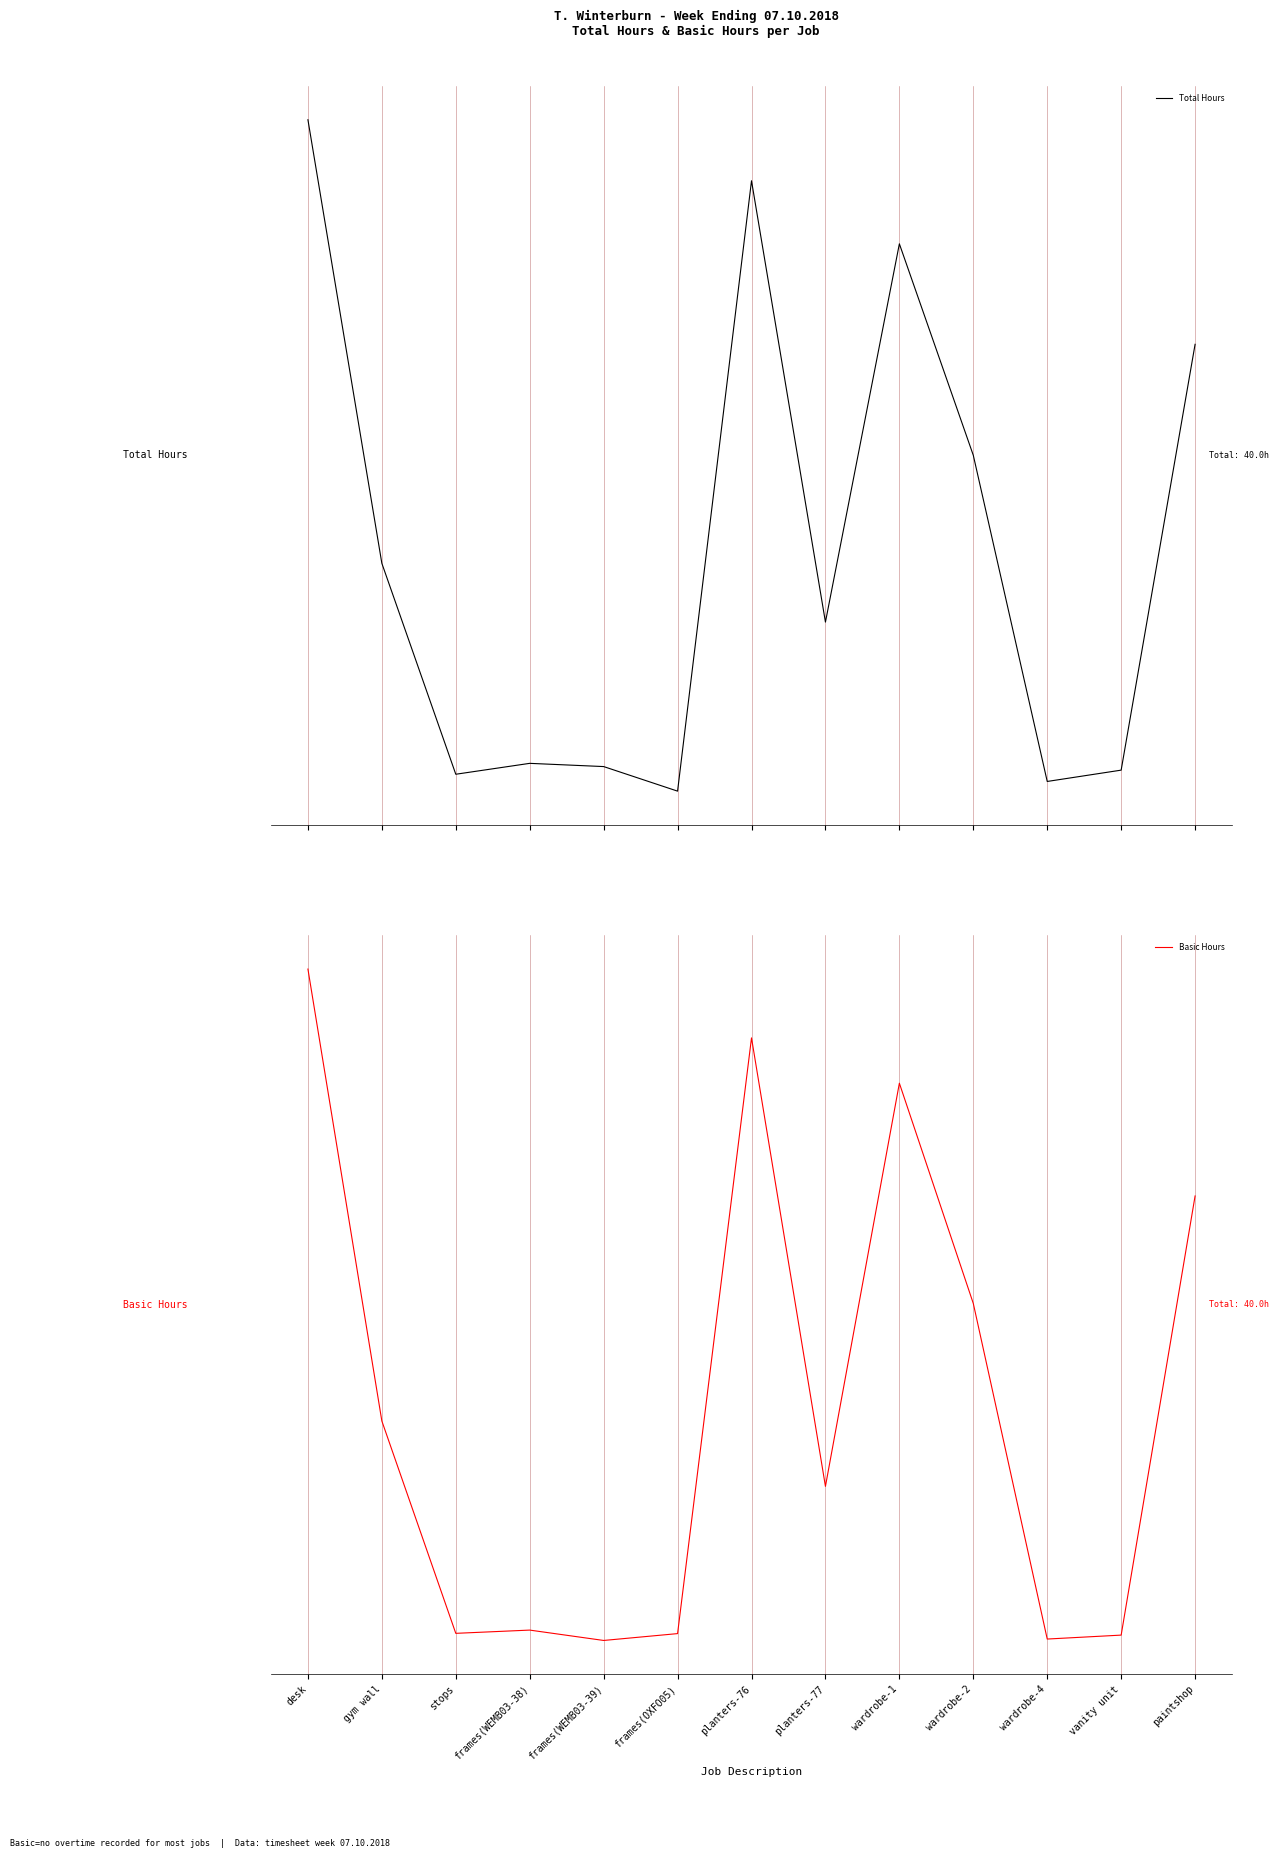

What is the average value of the Basic Hours series?

3.1